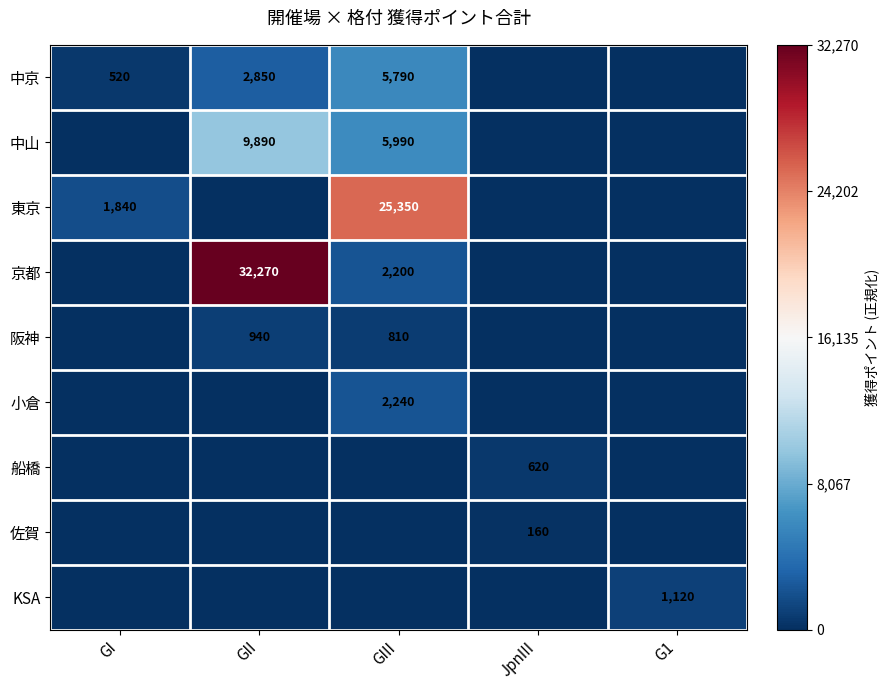

What is the difference between the 阪神 values at GII and GIII?

130